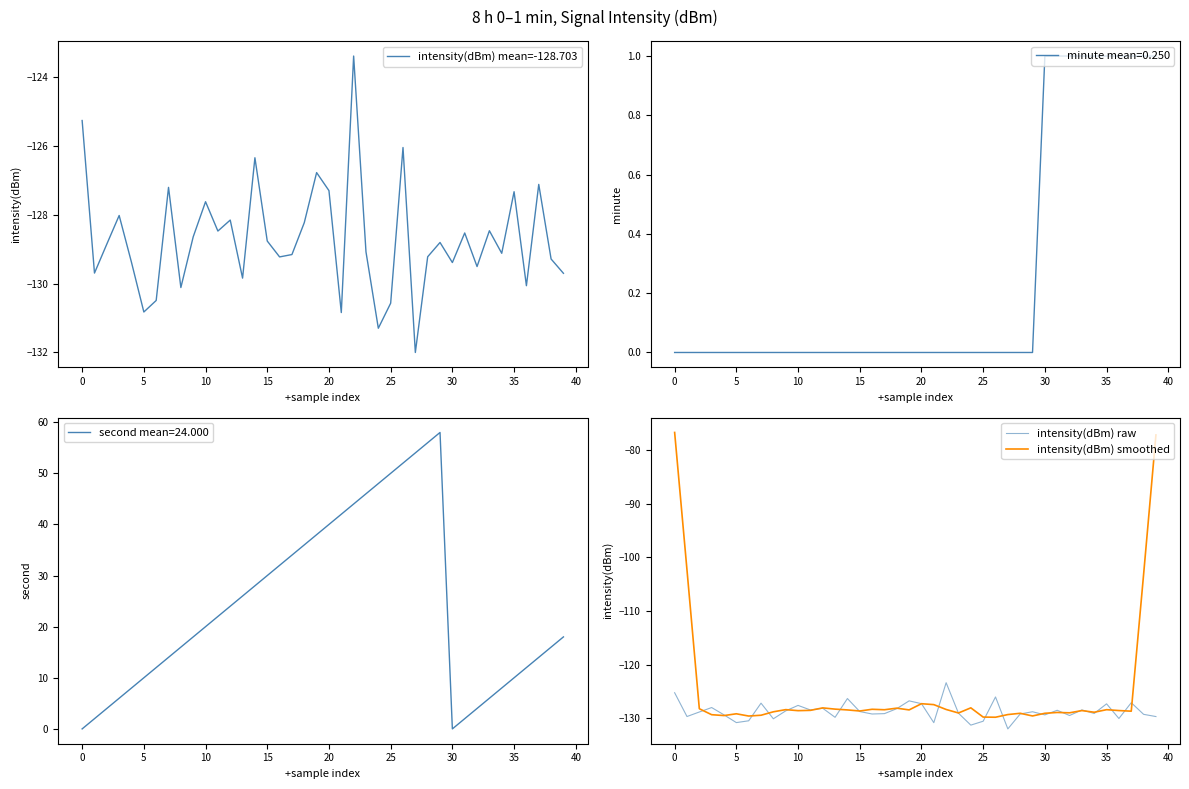

Where does the intensity(dBm) smoothed series first go above -128?

0